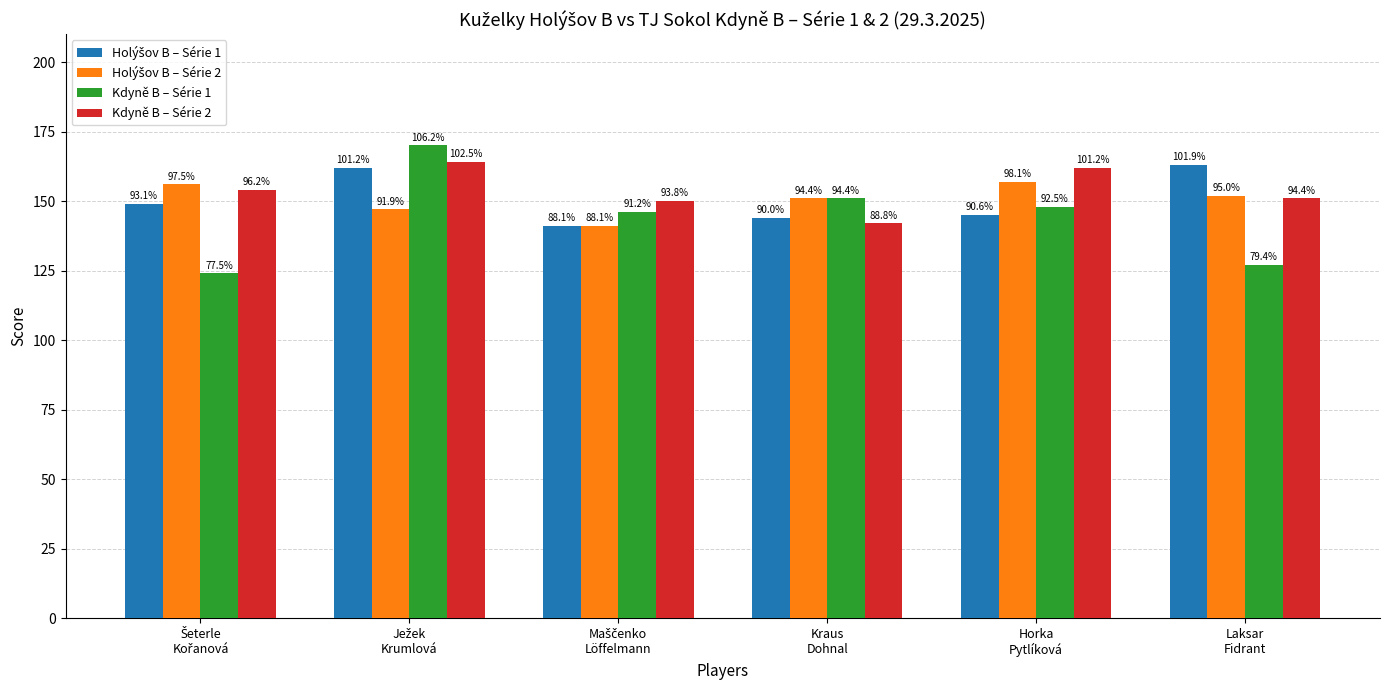

What is the label of the 5th bar from the right?

Ježek
Krumlová